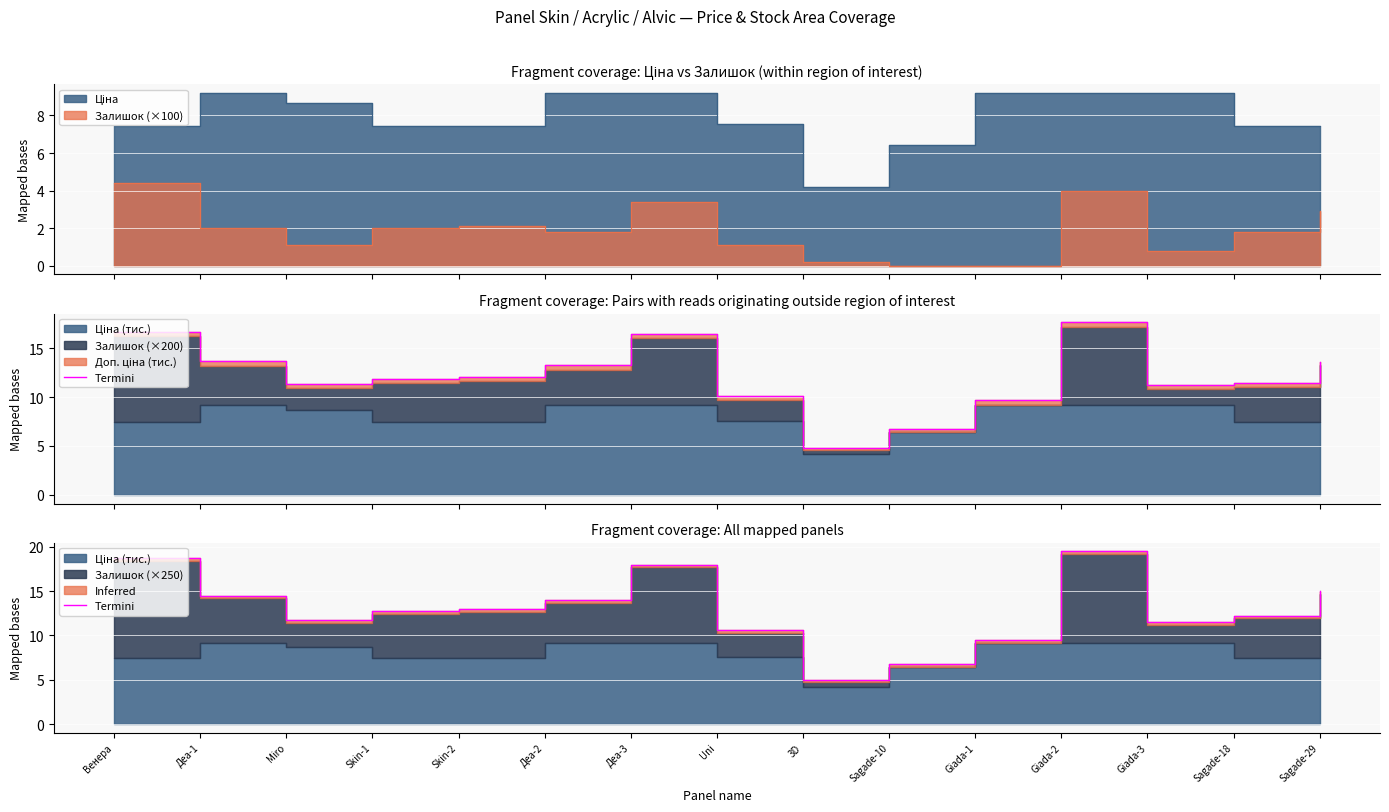

Does the chart display data point markers on the line(s)?

No